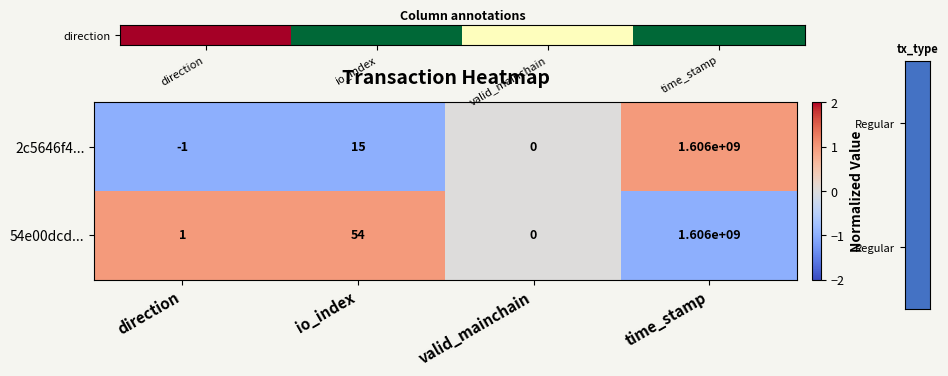

What is the difference between the maximum and minimum values in the 2c5646f4... series?

1606000001